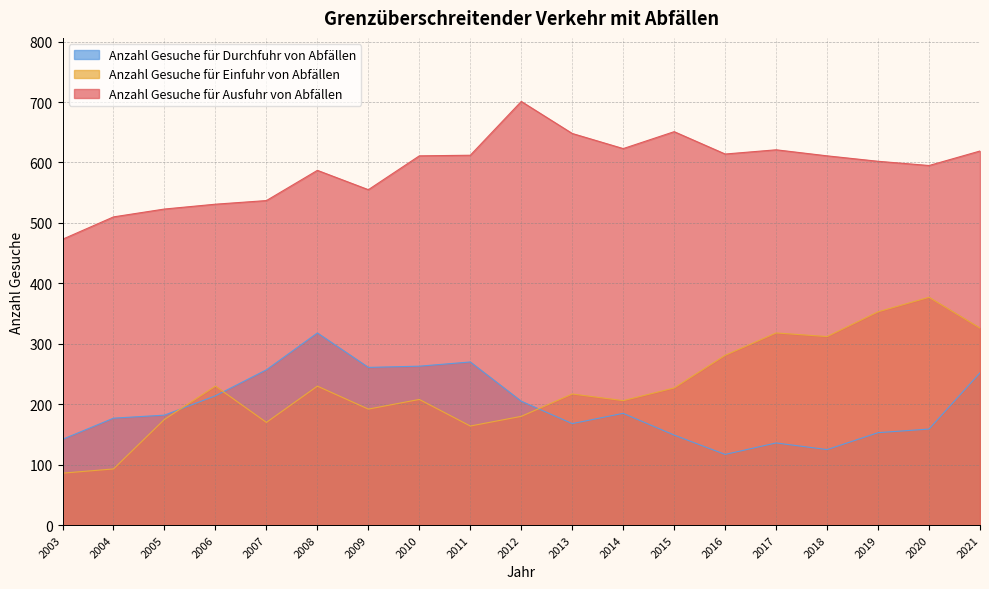

Which series has the largest range (max minus min)?

Anzahl Gesuche für Einfuhr von Abfällen